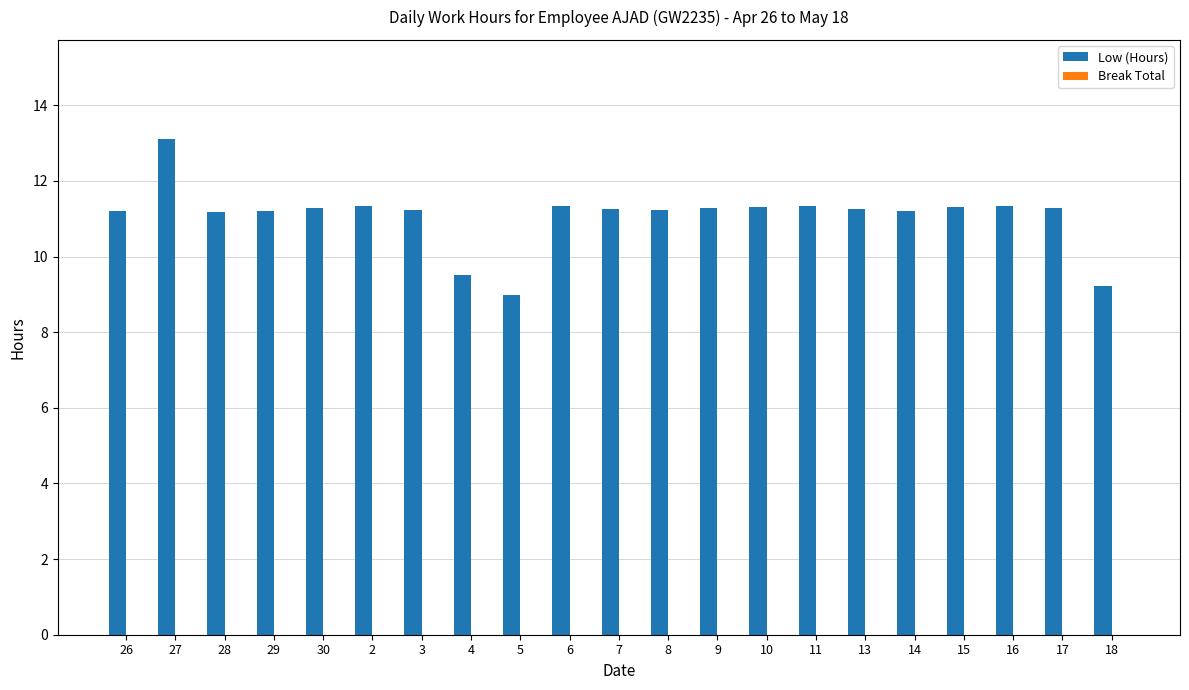

What is the greatest value displayed?

13.1